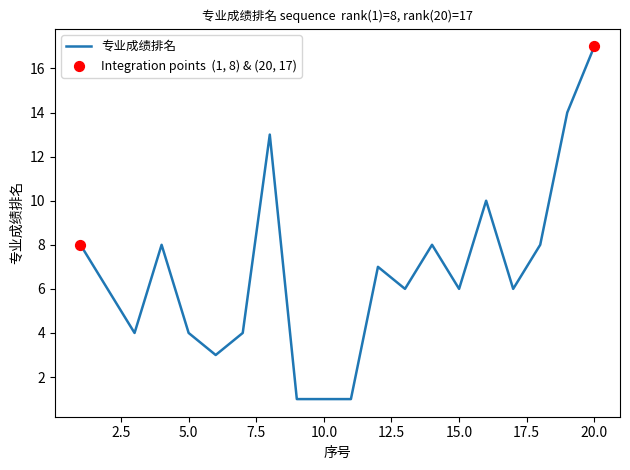

What is the greatest value displayed?

17